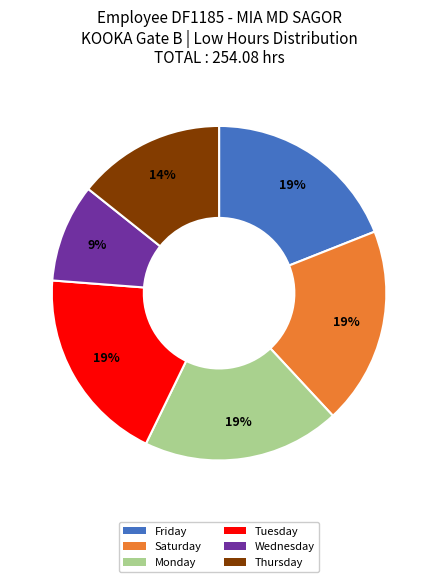

Is there any slice that represents more than half of the pie?

No